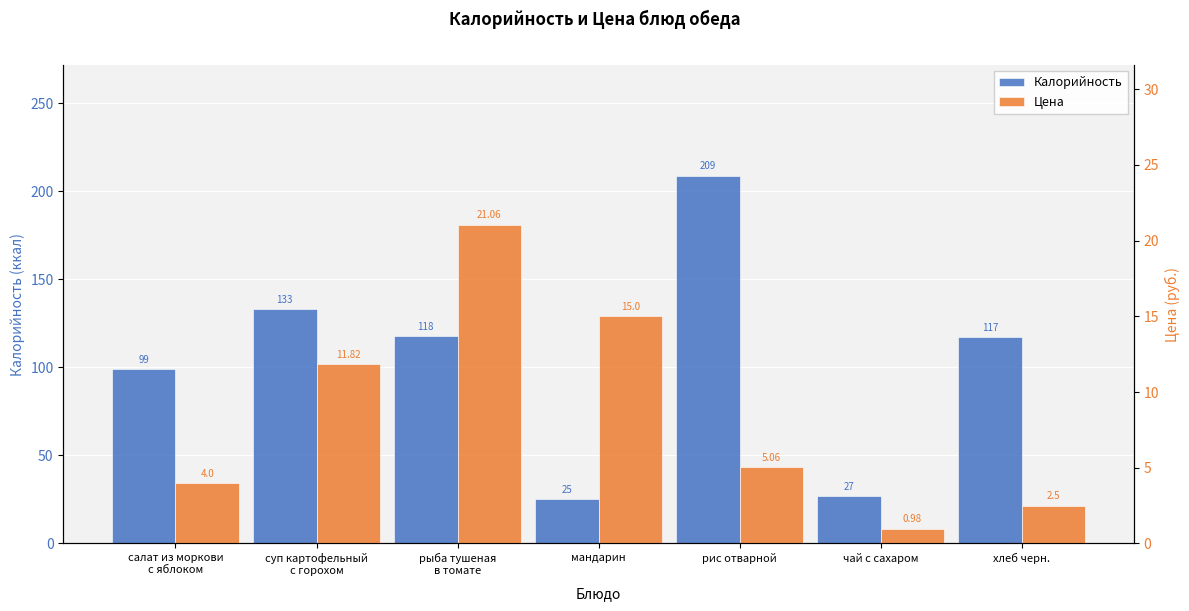

What is the sum of all Калорийность values?

728.0